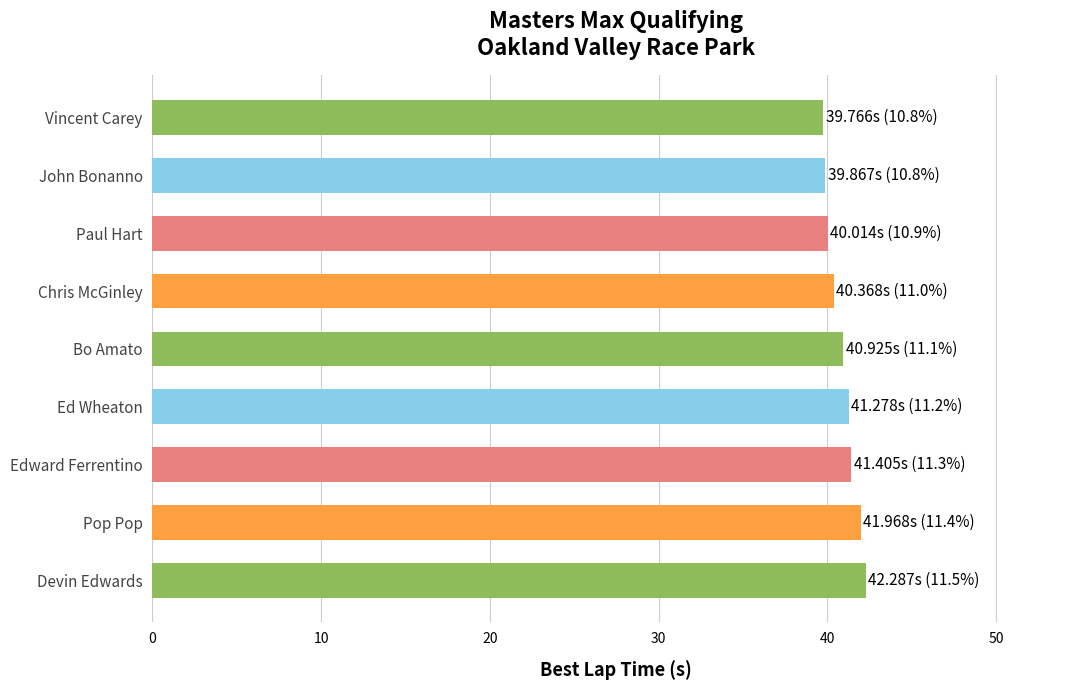

What is the greatest value displayed?

42.3